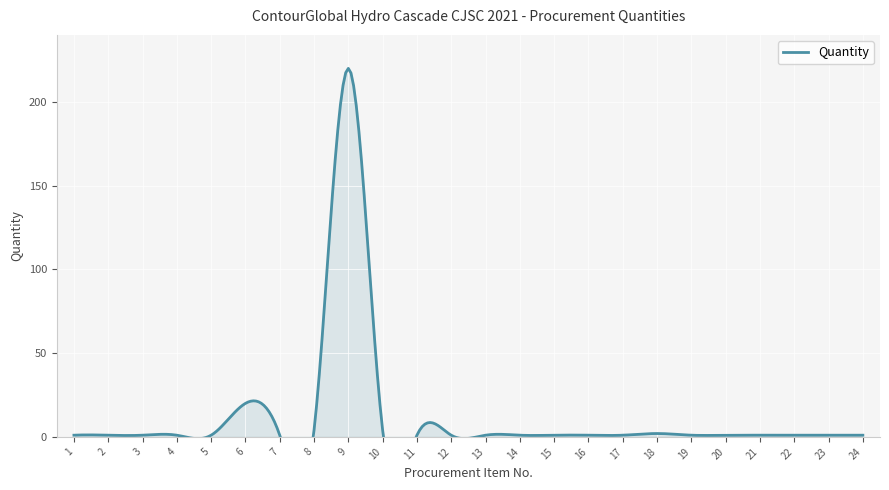

What is the difference between the second highest and second lowest values?

19